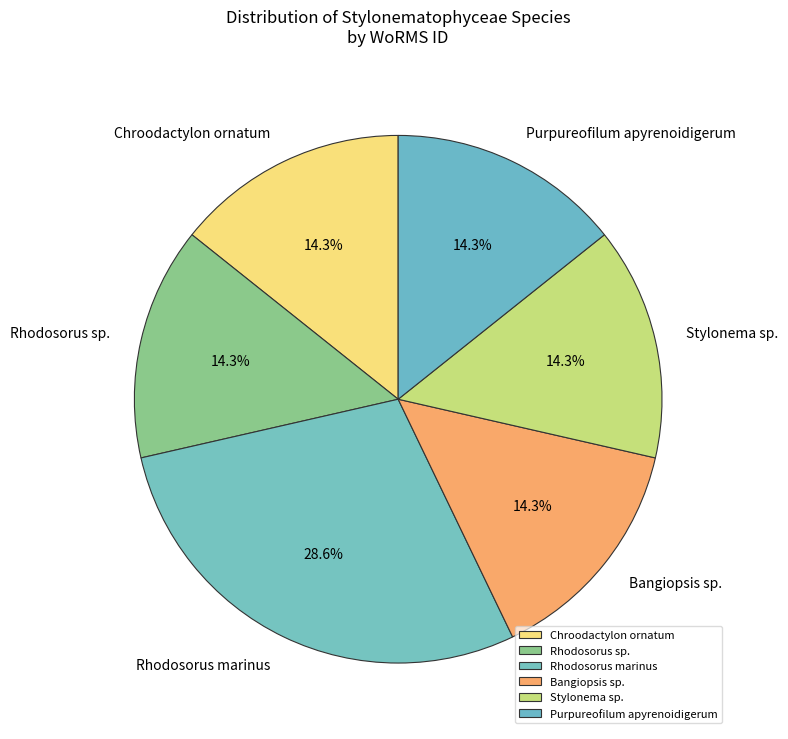

How many slices are in this pie chart?

6